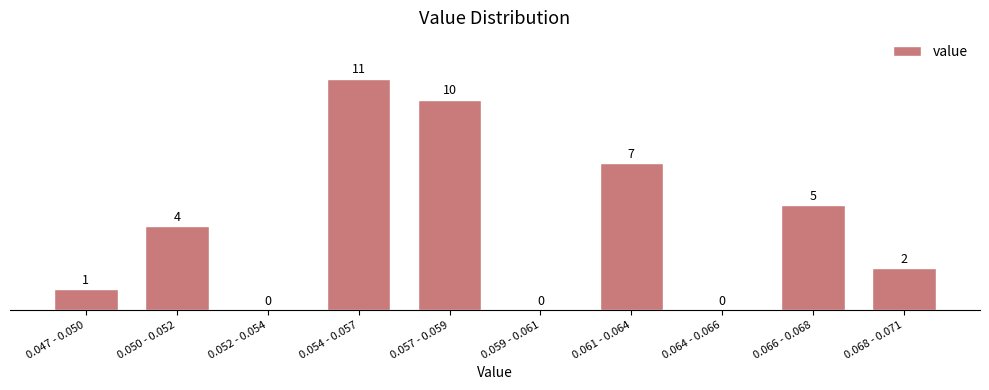

Reading right to left, what are all the values shown in this chart?

0.068 - 0.071=2	0.066 - 0.068=5	0.064 - 0.066=0	0.061 - 0.064=7	0.059 - 0.061=0	0.057 - 0.059=10	0.054 - 0.057=11	0.052 - 0.054=0	0.050 - 0.052=4	0.047 - 0.050=1